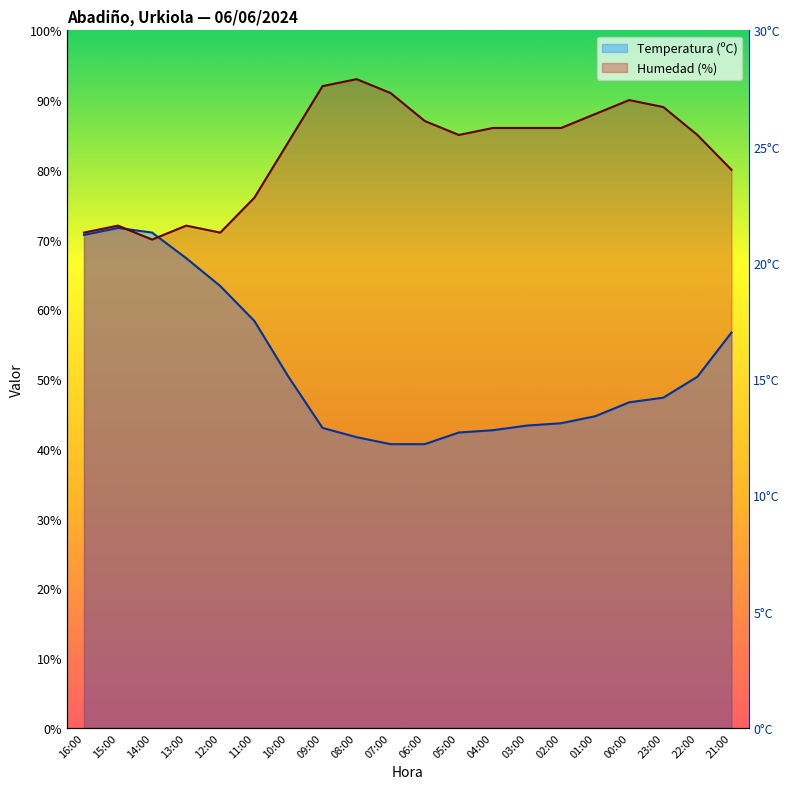

True or false: Temperatura (ºC) has more than 2 points higher than both neighbors.

False